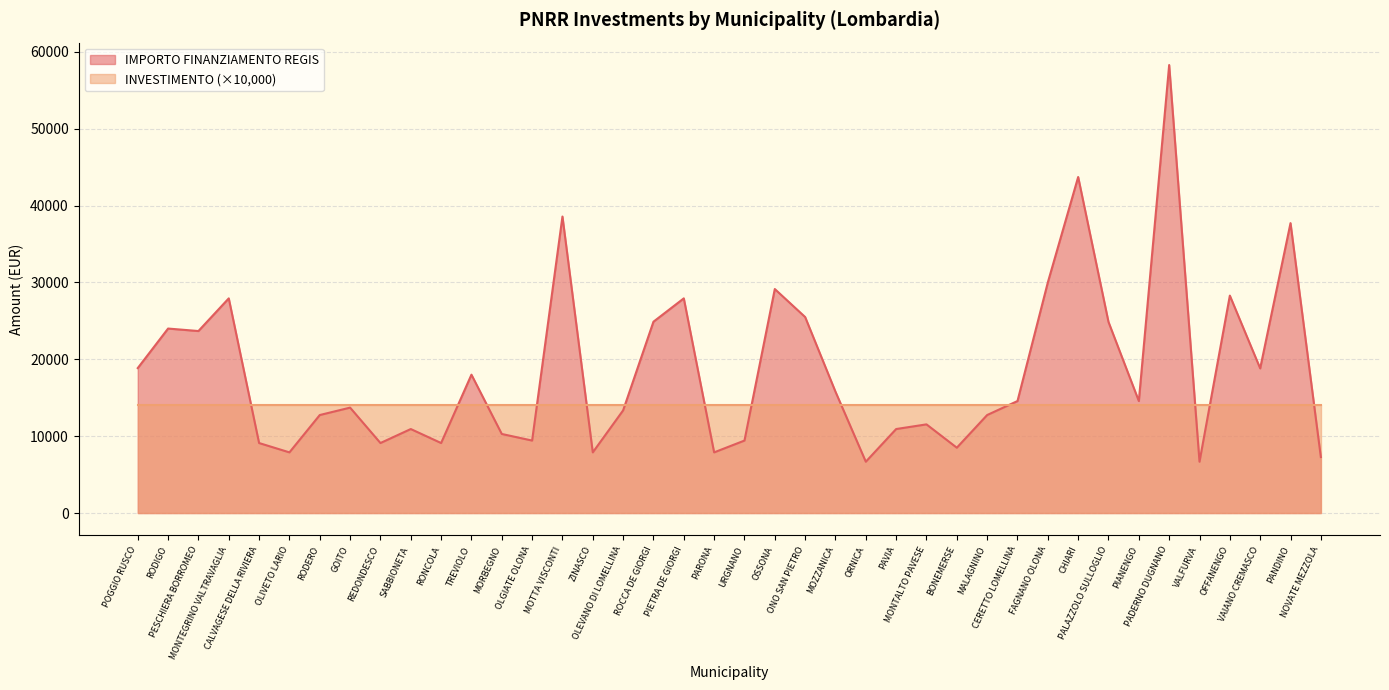

True or false: the data shows 25494 at ONO SAN PIETRO.

True